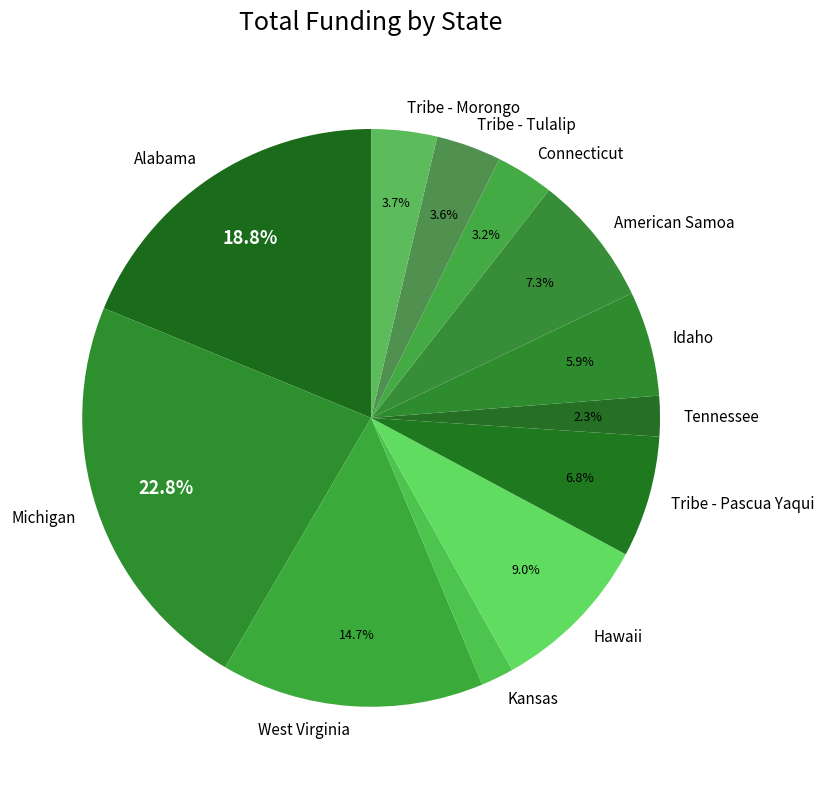

How much of the chart is everything except Tribe - Pascua Yaqui?

93.2%